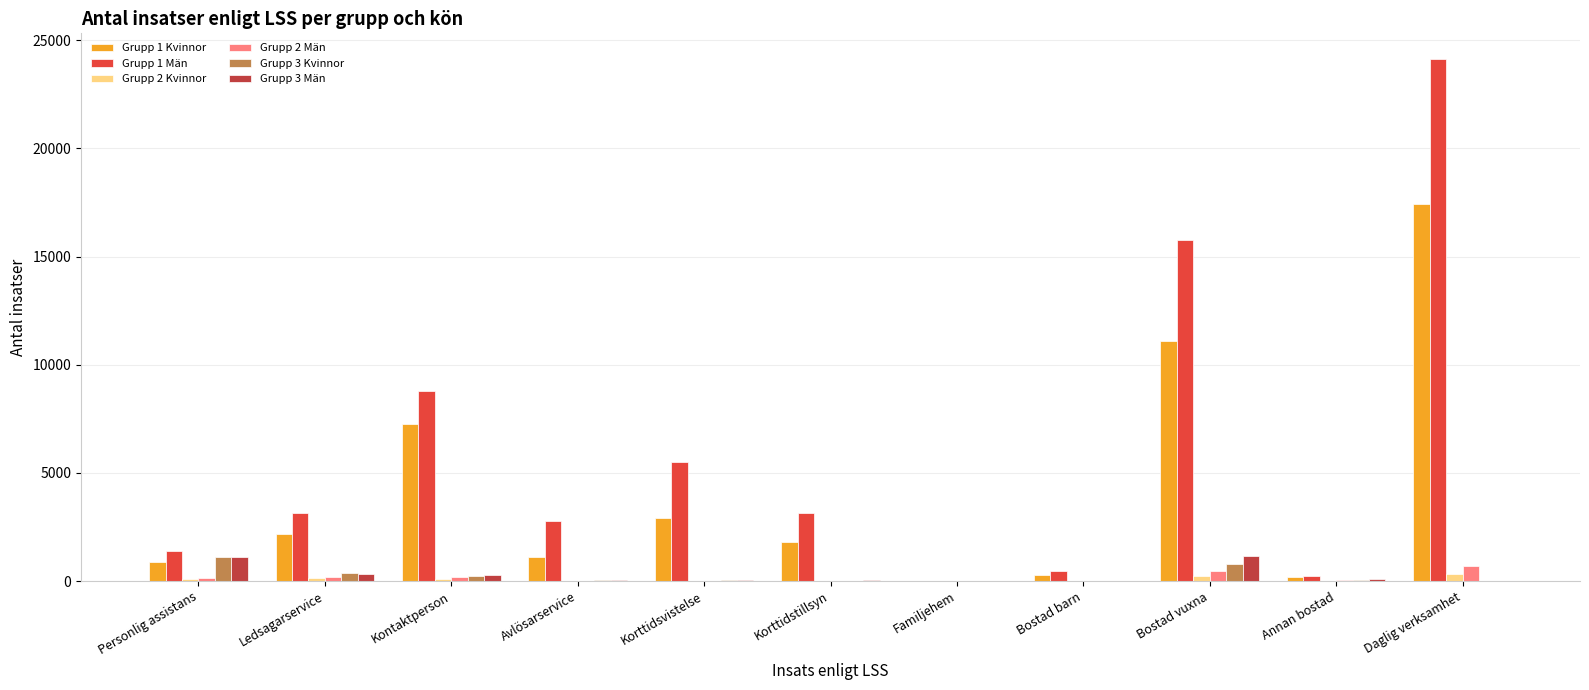

What are all the series names shown in the legend?

Grupp 1 Kvinnor, Grupp 1 Män, Grupp 2 Kvinnor, Grupp 2 Män, Grupp 3 Kvinnor, Grupp 3 Män